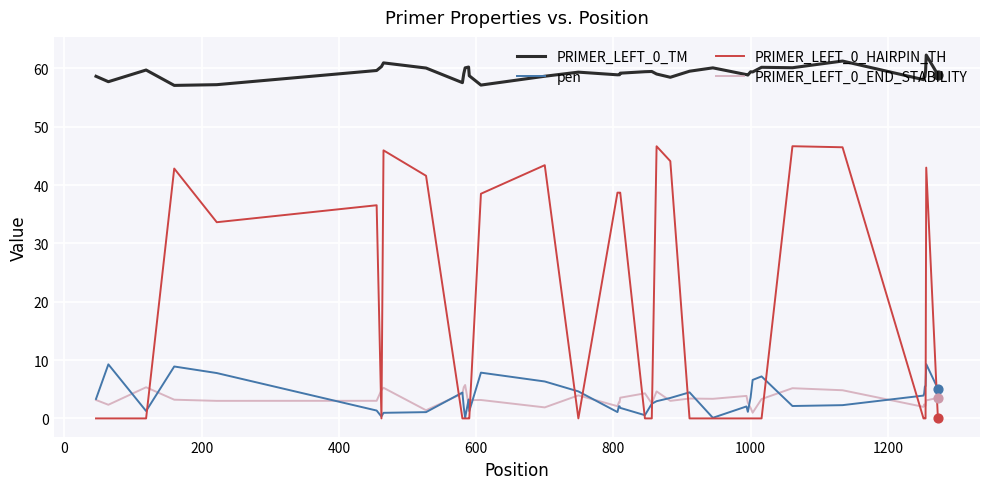

At how many categories does at least one series exceed 44?

40